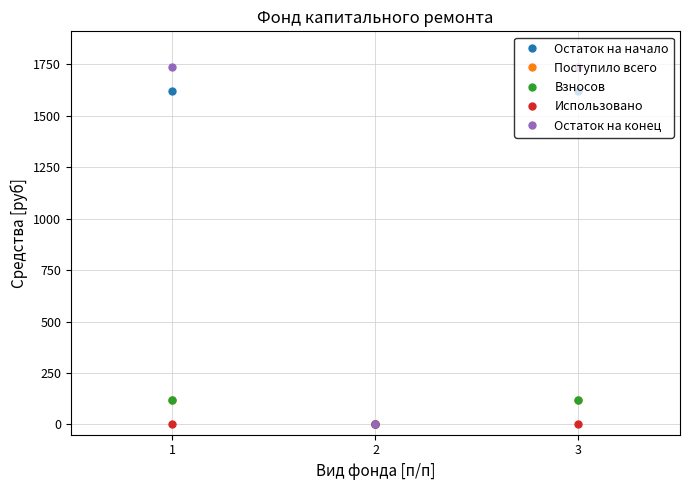

What is the sum of the Взносов values at 1 and 3?

236.5